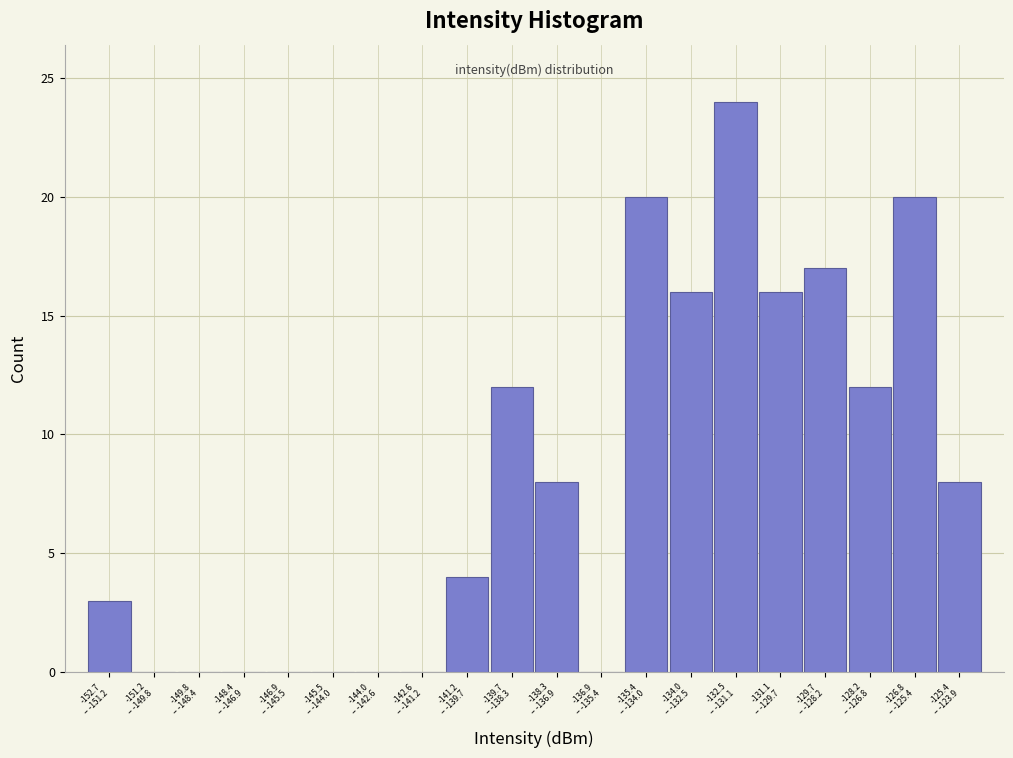

What is the maximum value shown in the chart?

24